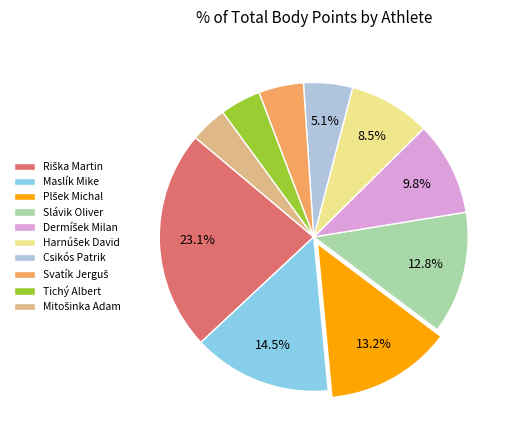

To the nearest percent, what percentage of the pie is Csikós Patrik?

5%